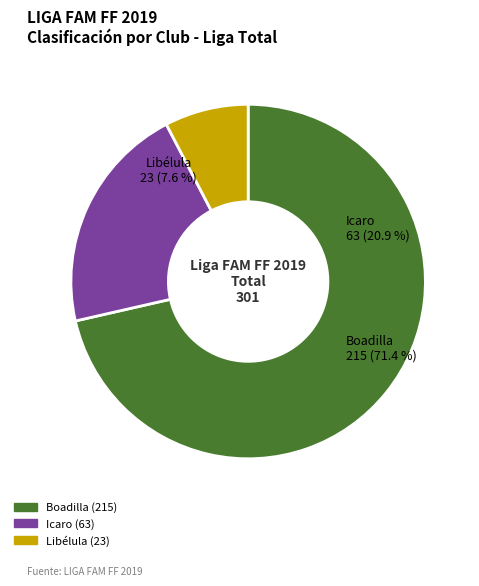

Rank the categories by value from lowest to highest.

Libélula, Icaro, Boadilla